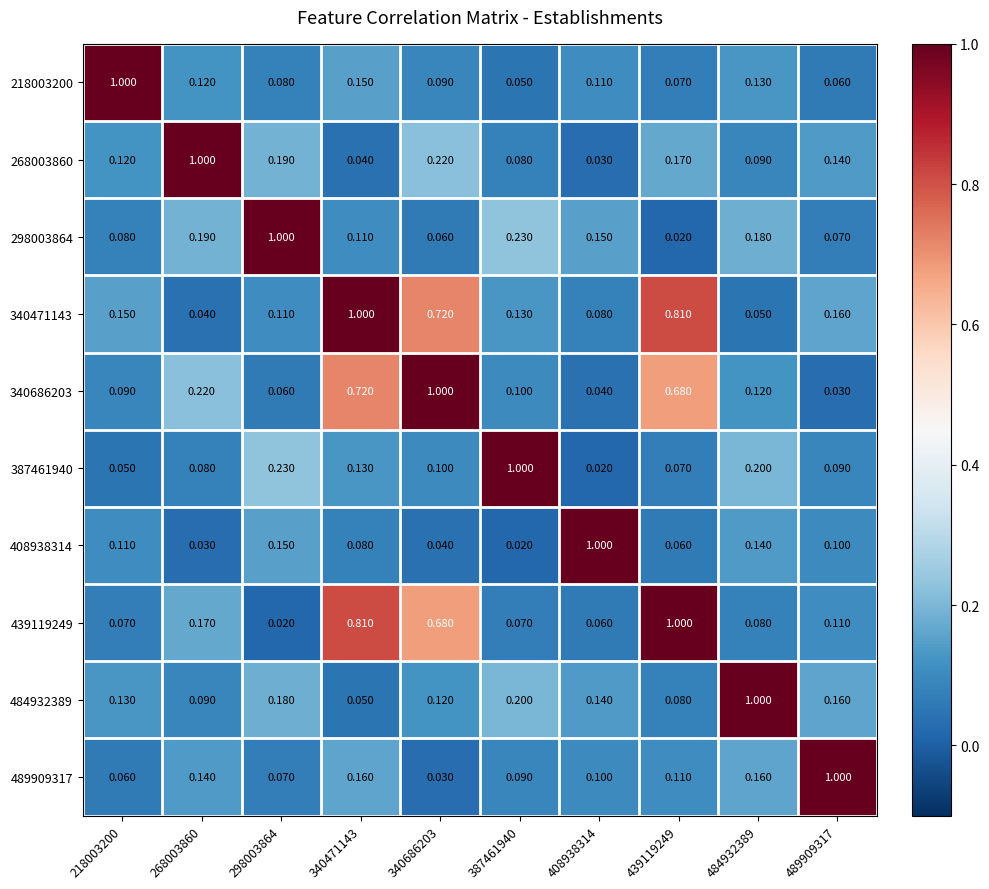

Which series has the largest total across all categories?

340471143